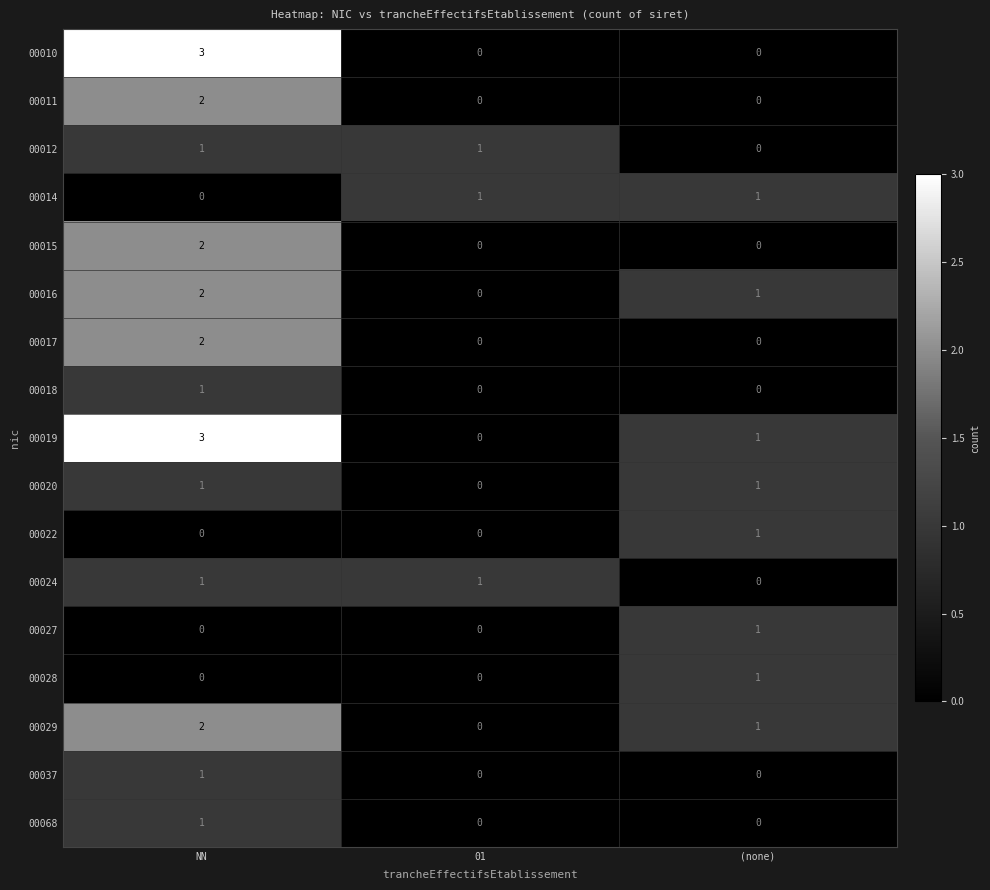

What is the maximum value shown in the chart?

3